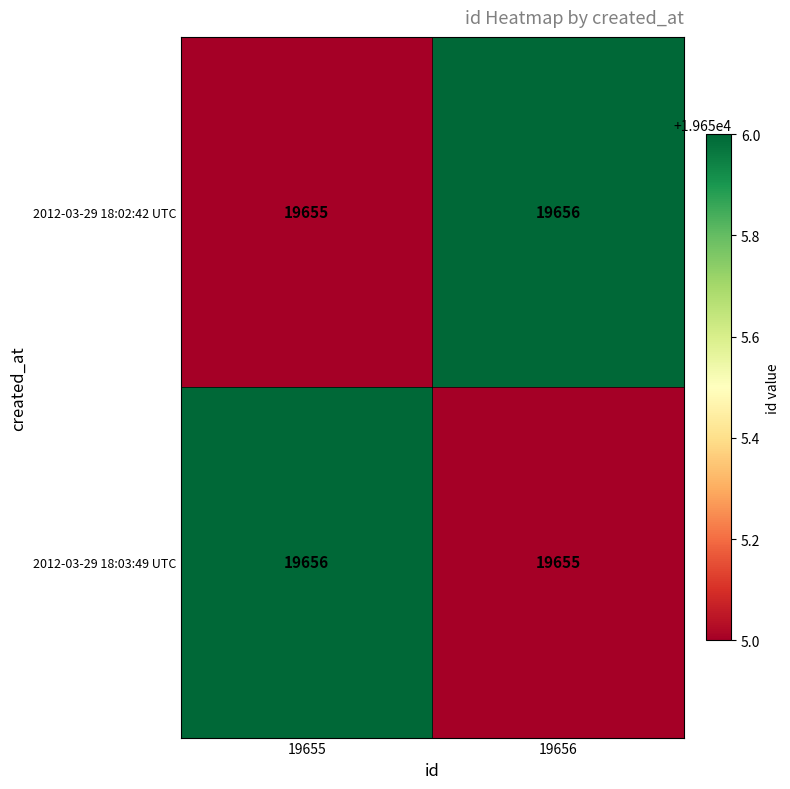

The 2012-03-29 18:03:49 UTC series shows 19656 at 19655. True or false?

True